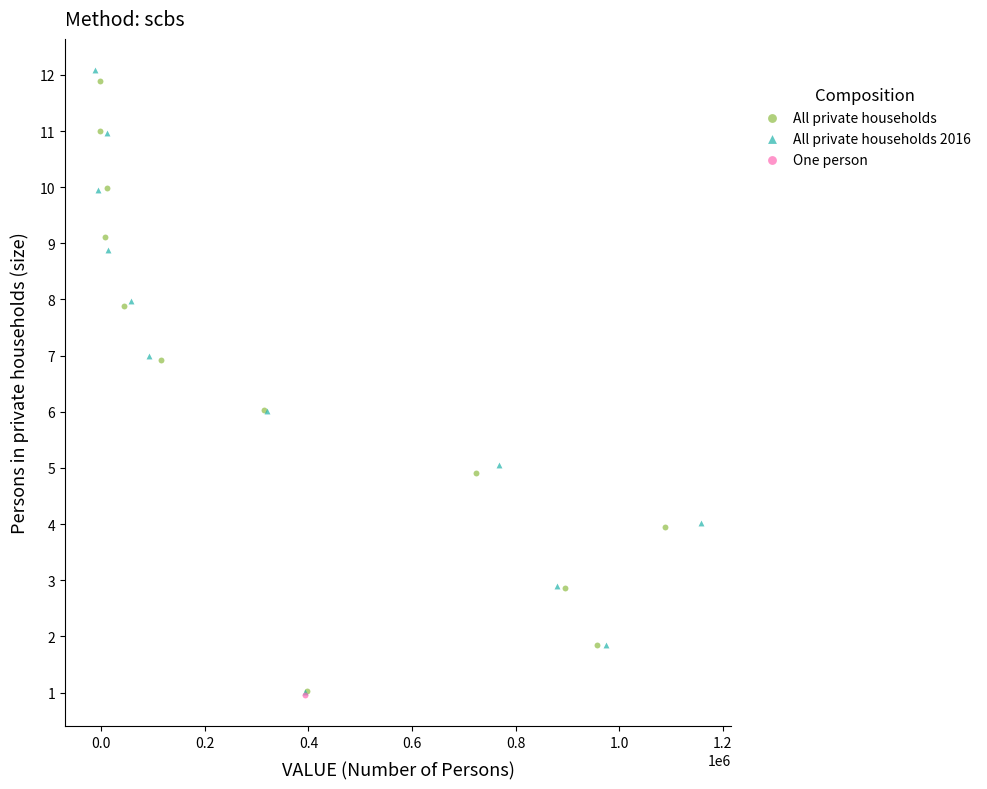

Which series contains the highest Y value?

All private households 2016